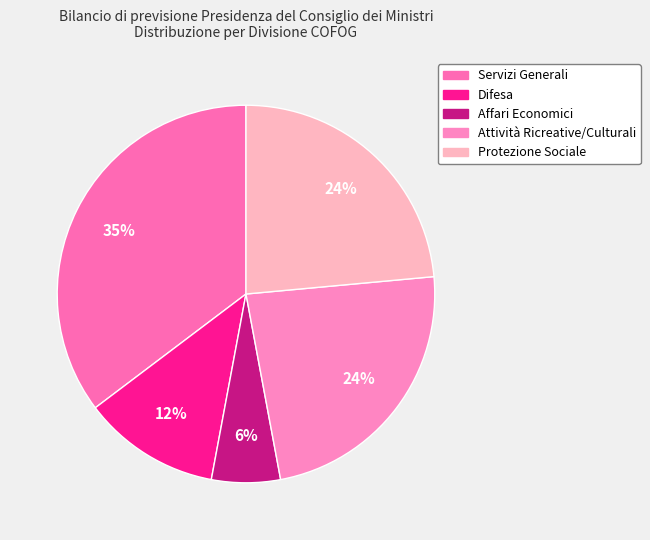

Which slice is the largest?

Servizi Generali